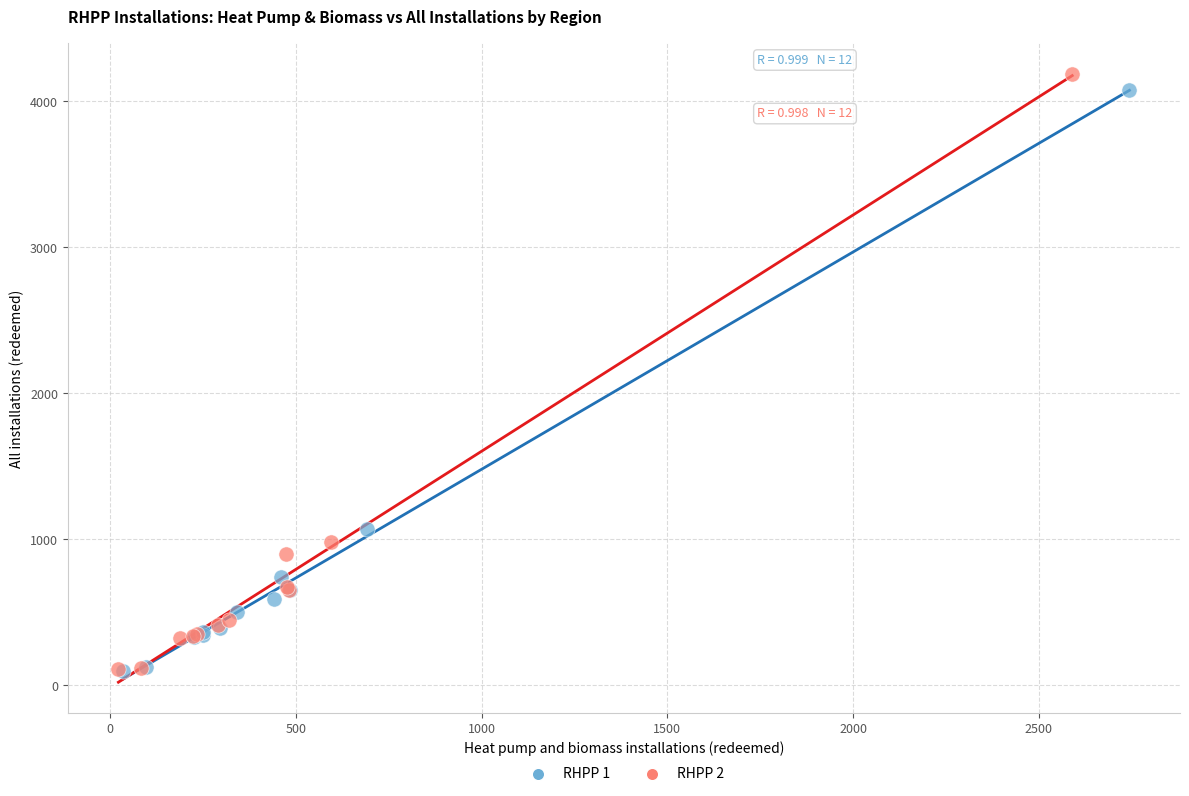

Which series has the widest spread of Y values?

RHPP 2